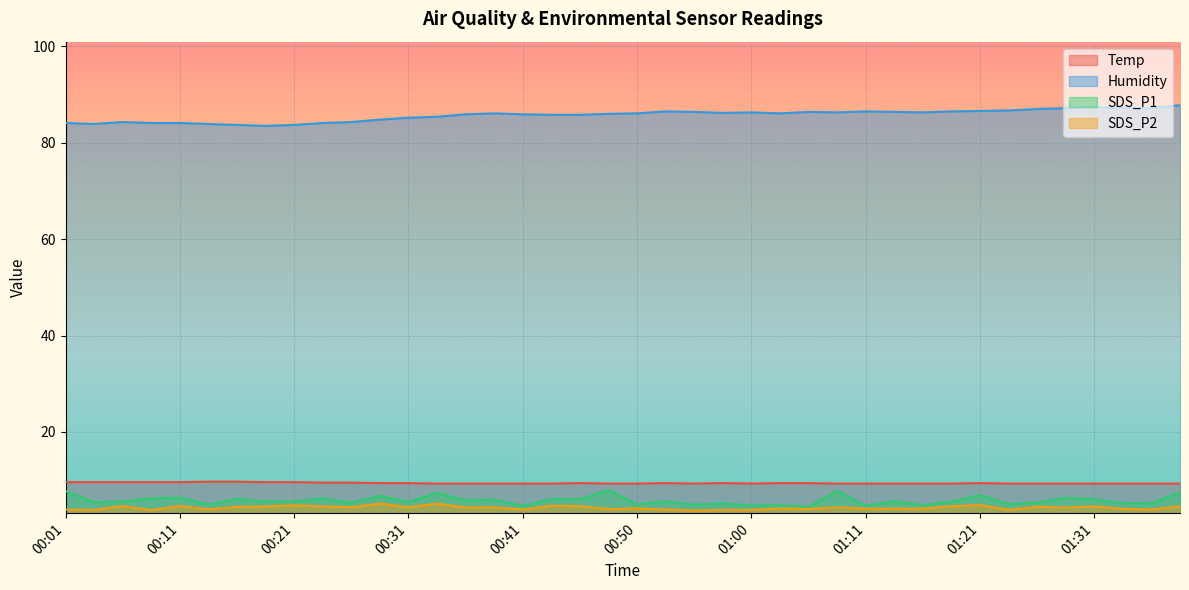

True or false: SDS_P2 and Temp cross at least once.

False